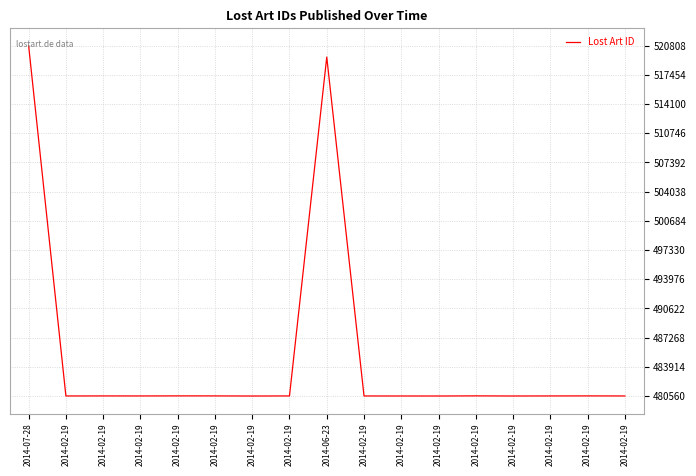

Does the chart display data point markers on the line(s)?

No